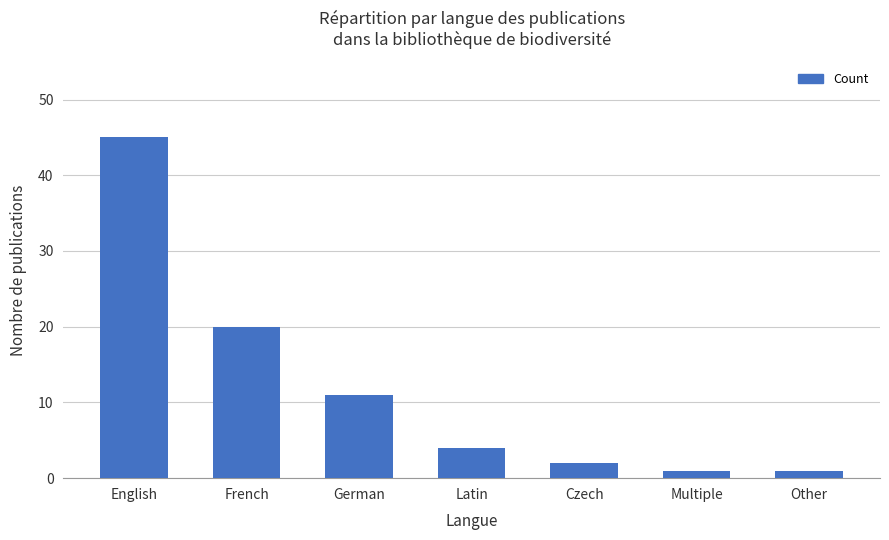

What is the difference between the values at German and Latin?

7